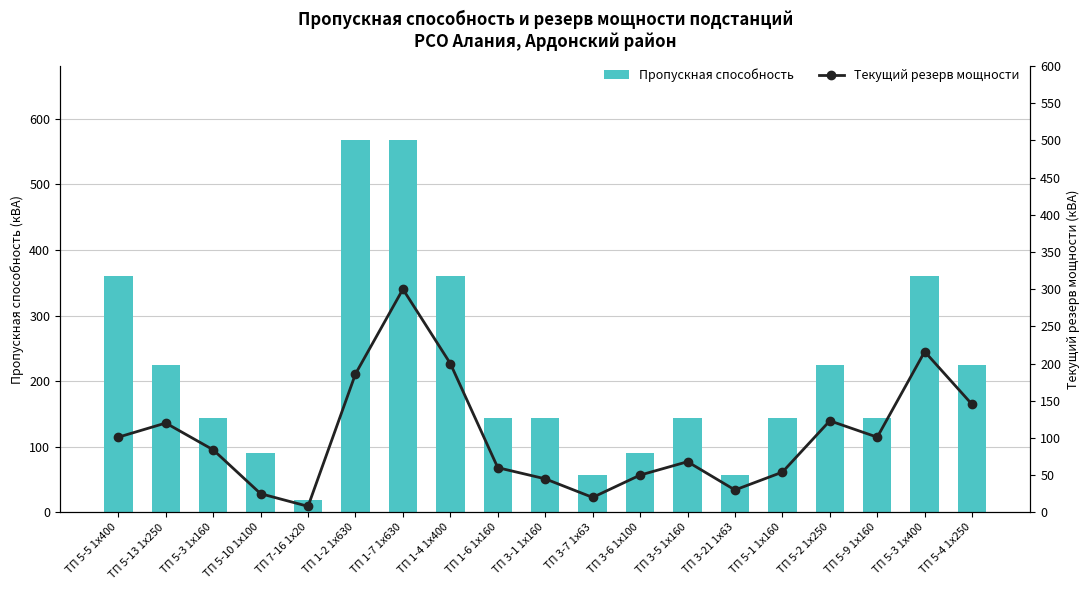

What is the label of the 5th bar from the left?

ТП 7-16 1х20